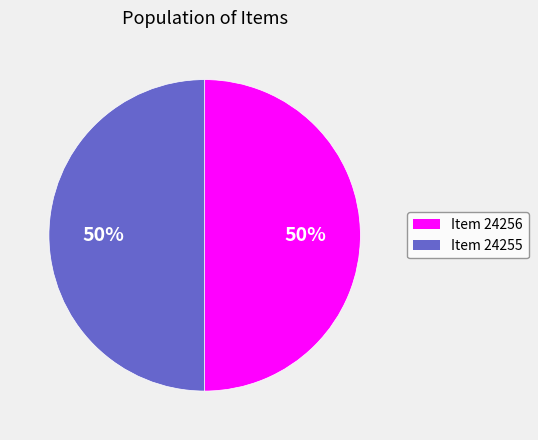

To the nearest percent, what is the average slice percentage?

50%